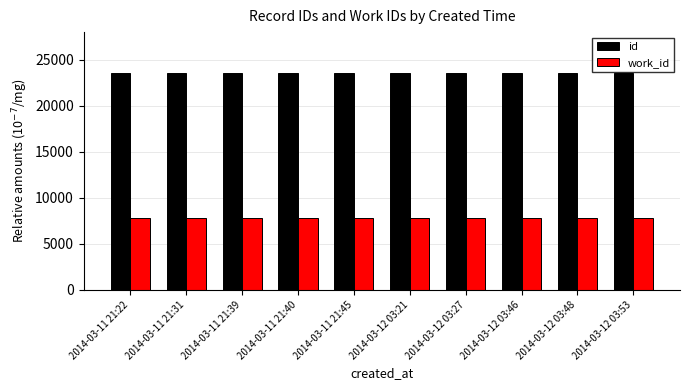

How many bars are there in total?

20